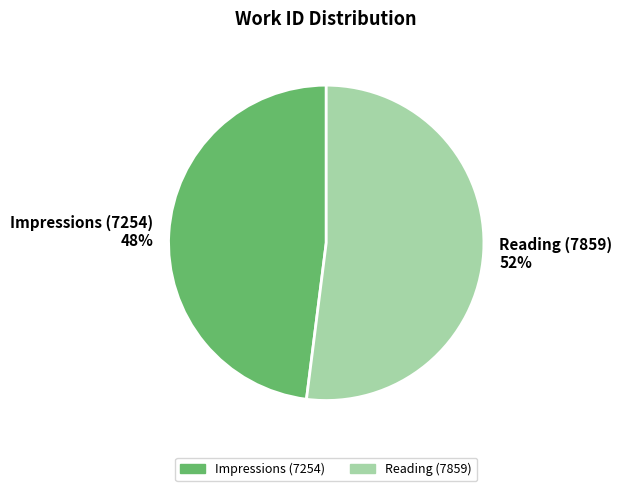

What is the smallest slice in the pie chart?

Impressions (7254)